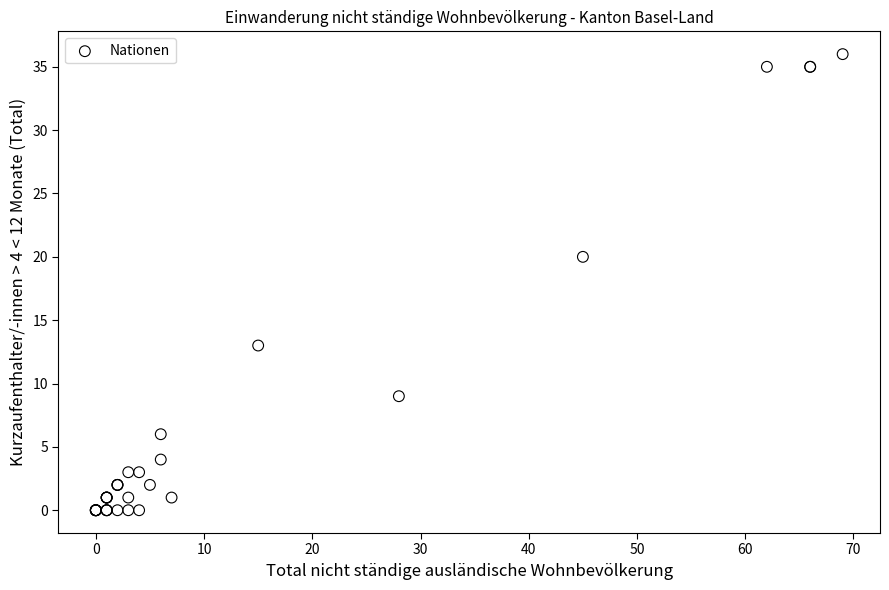

What Y value in the scatter plot is closest to 18?

20